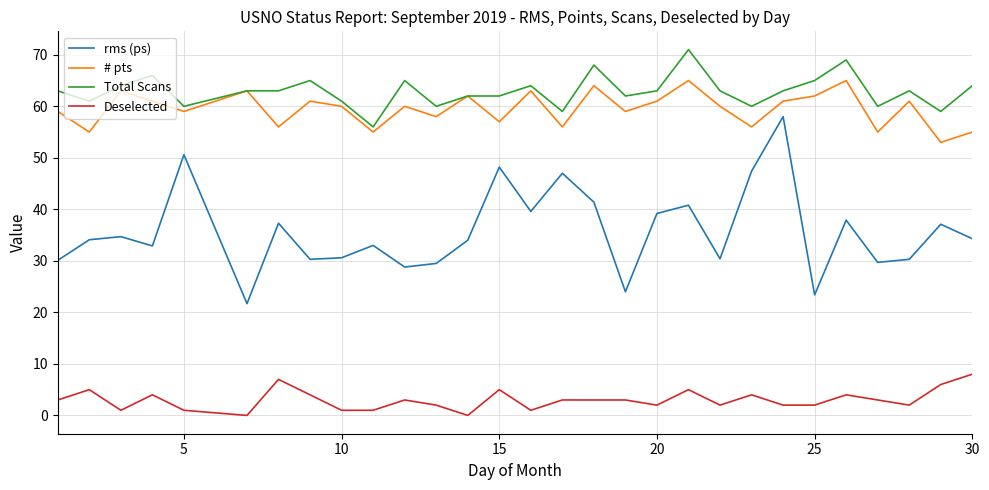

How many distinct data groups are displayed?

4